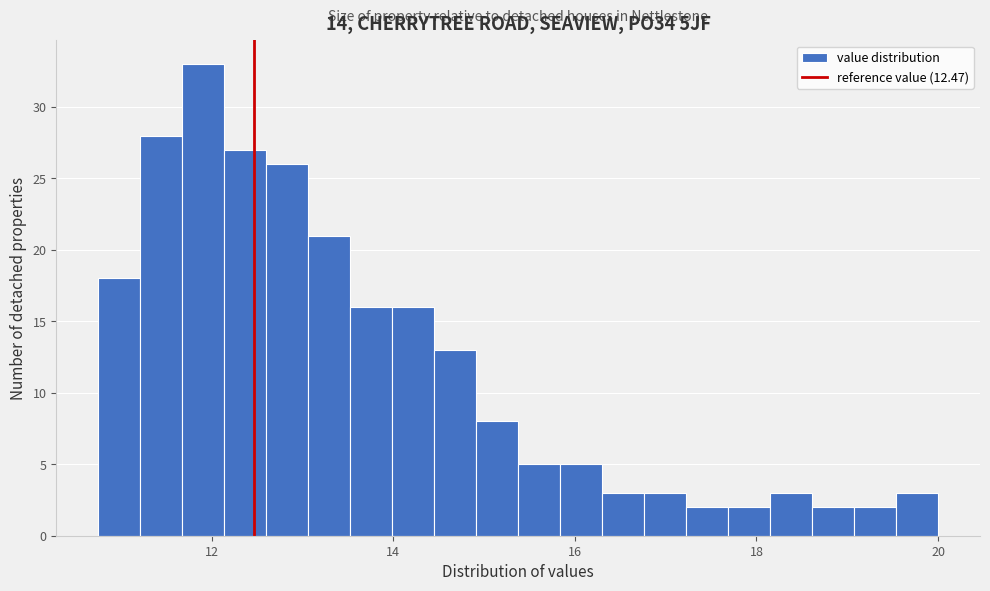

Read against the x-axis, roughly where is the centre of the tallest bar?

12.0